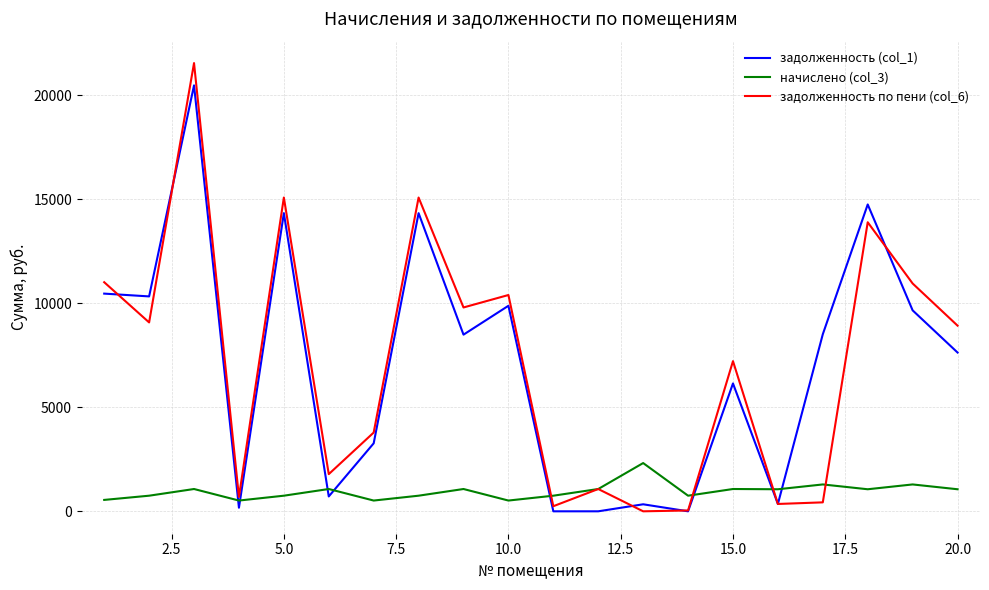

Which series has the largest range (max minus min)?

задолженность по пени (col_6)